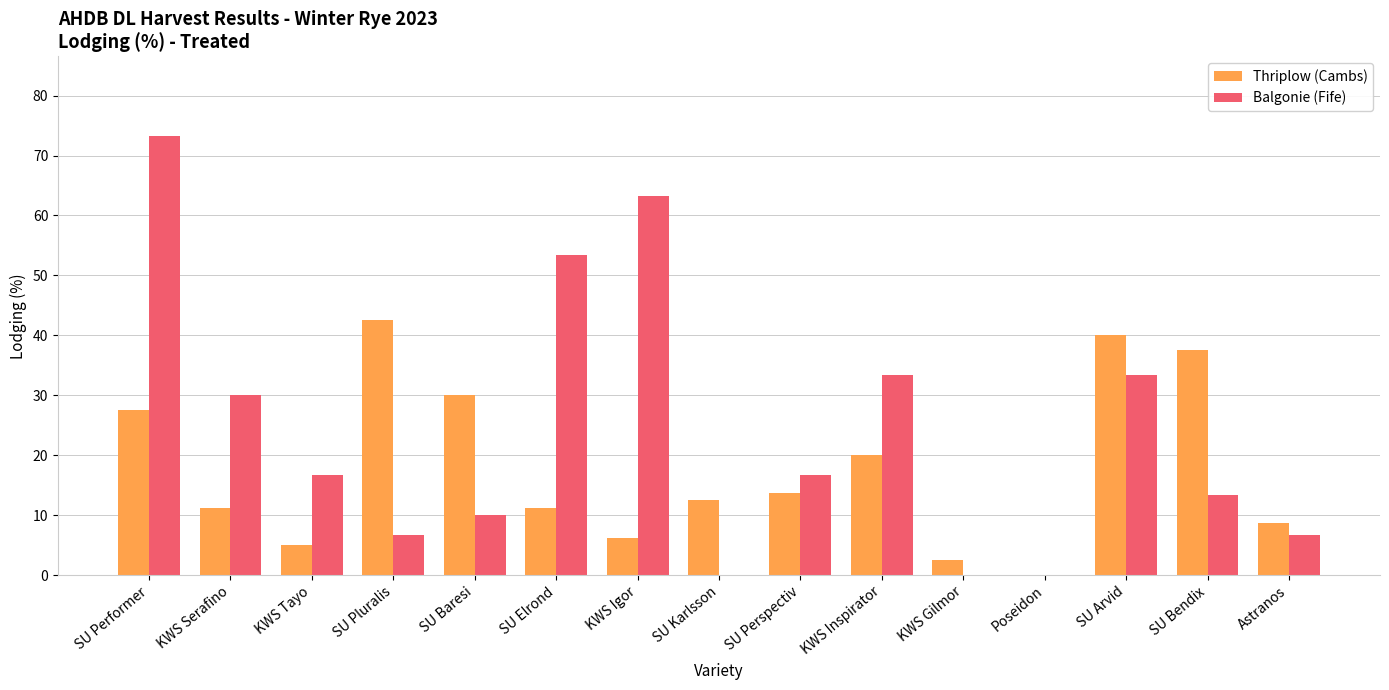

Are the bars grouped side by side (vs. stacked)?

Yes